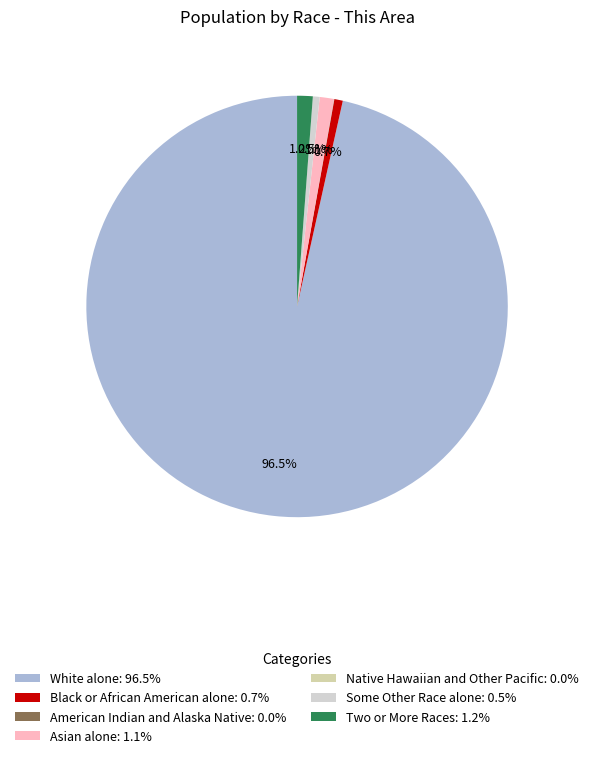

Is the sum of Black or African American alone: 0.7% and Asian alone: 1.1% greater than half?

No